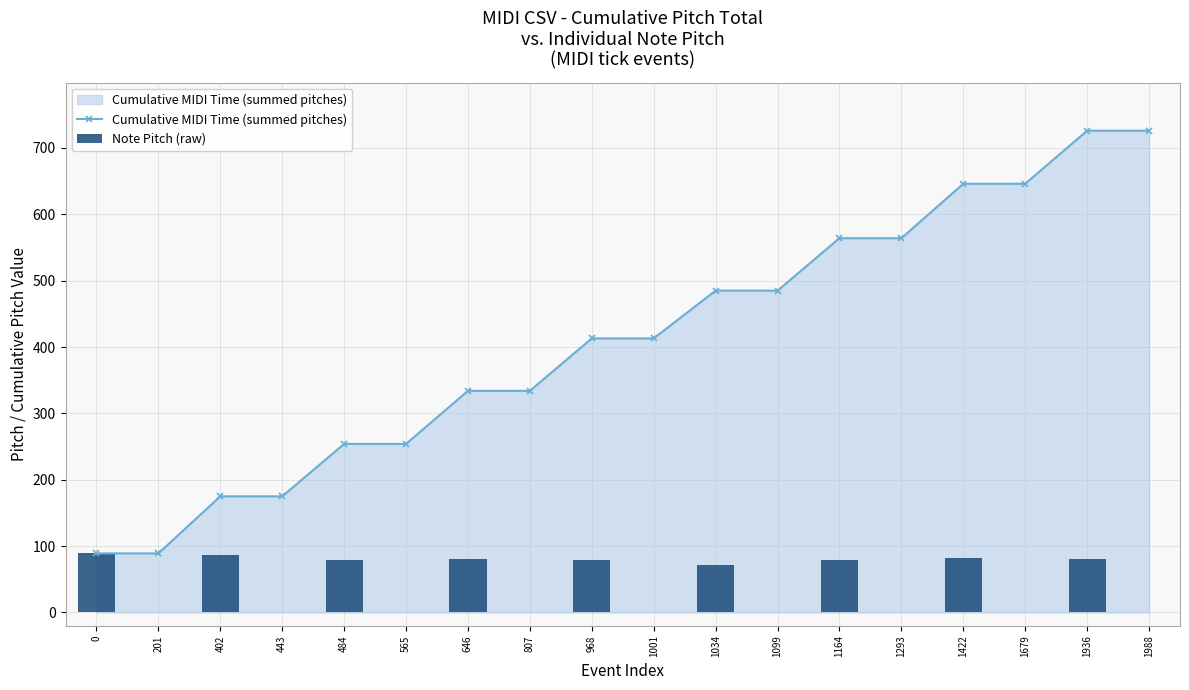

What is the value of the Note Pitch (raw) bar at the 9th from the left?

79